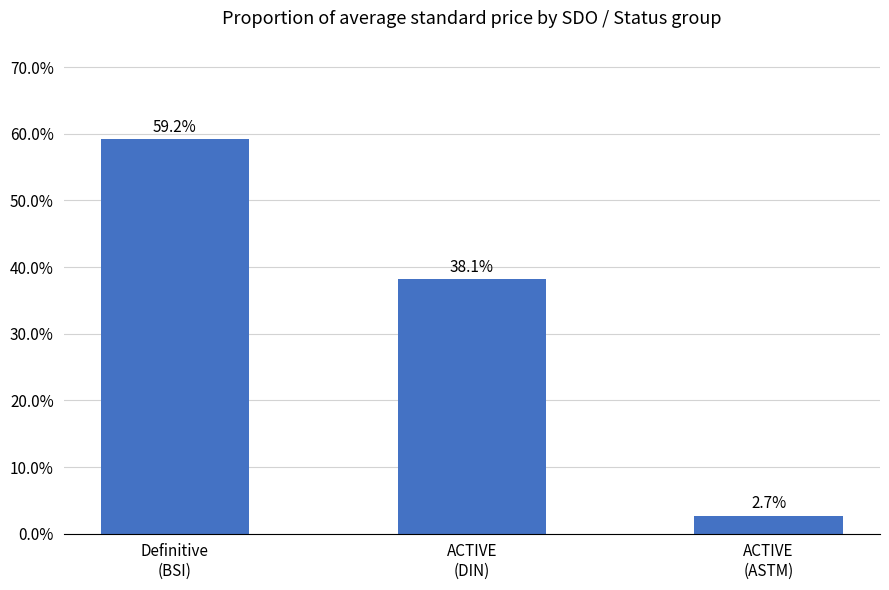

True or false: the data shows 0.6 at Definitive
(BSI).

True